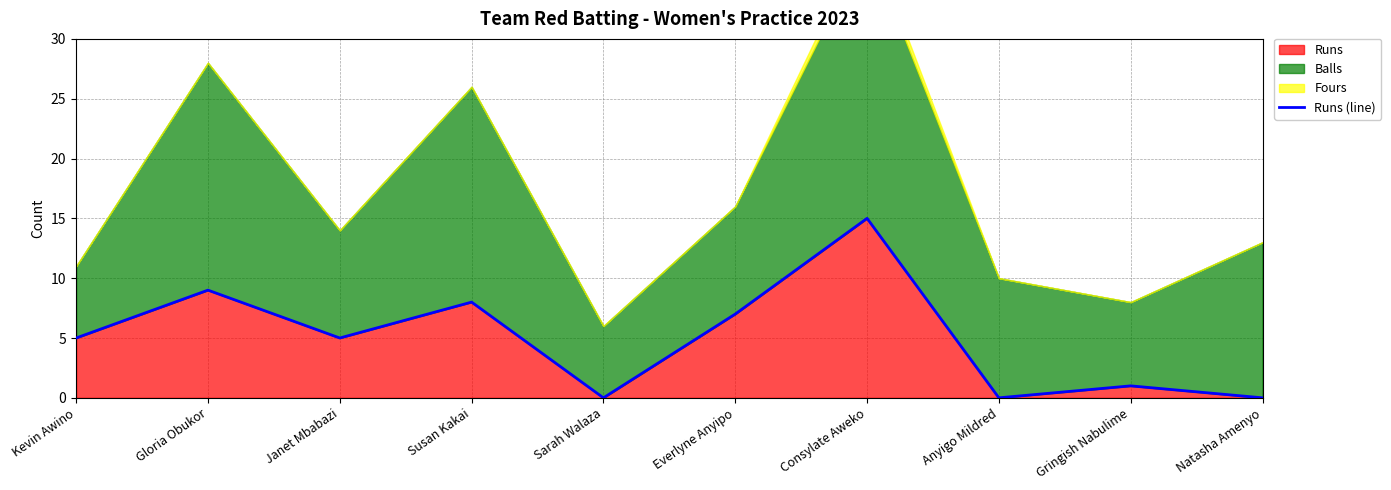

Reading left to right, list all the values displayed in this chart.

Kevin Awino=5	Gloria Obukor=9	Janet Mbabazi=5	Susan Kakai=8	Sarah Walaza=0	Everlyne Anyipo=7	Consylate Aweko=15	Anyigo Mildred=0	Gringish Nabulime=1	Natasha Amenyo=0